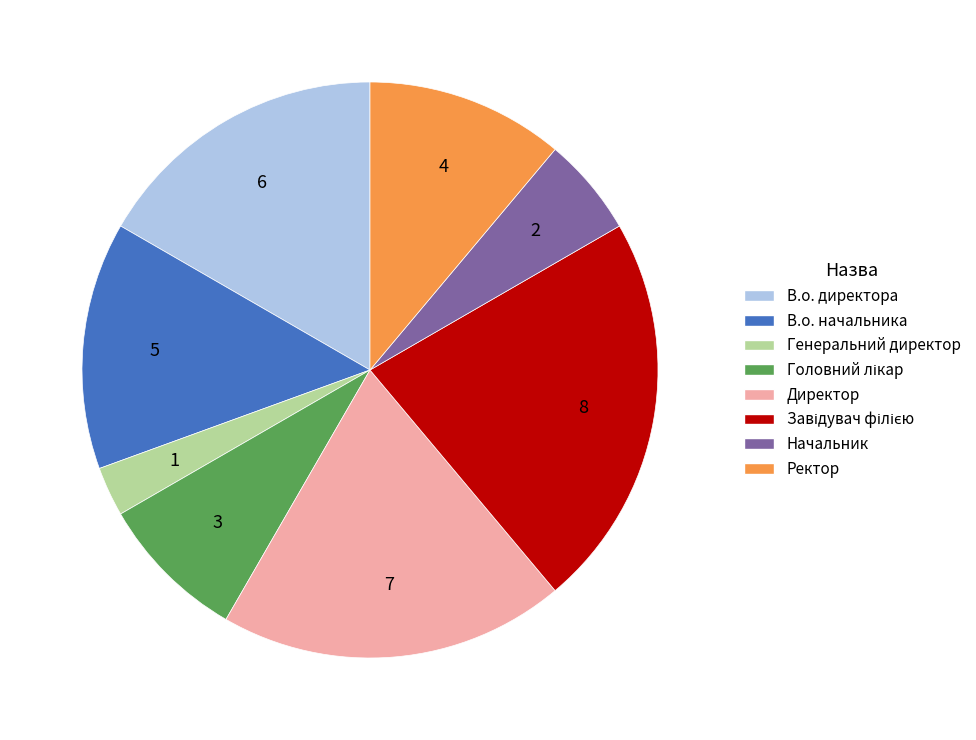

The В.о. начальника slice represents 8% of the pie. True or false?

False